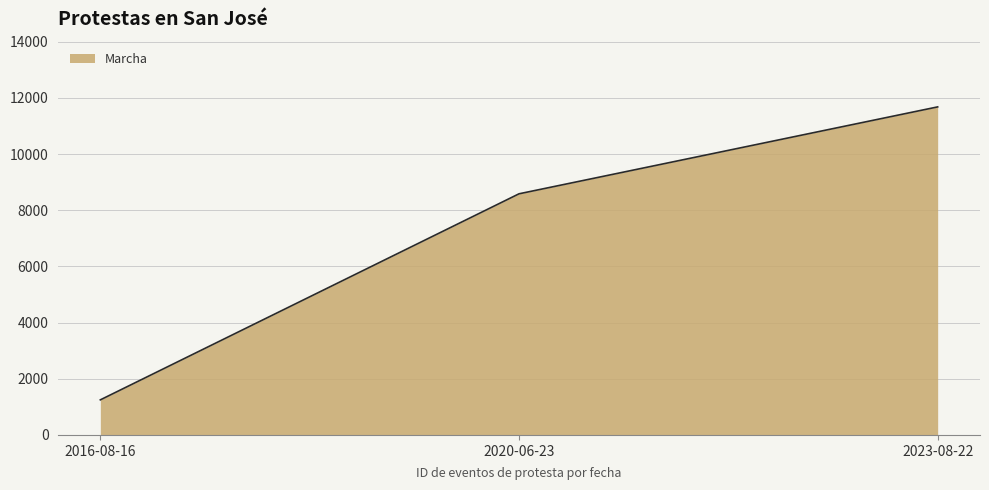

The value at 2020-06-23 is 2974. True or false?

False